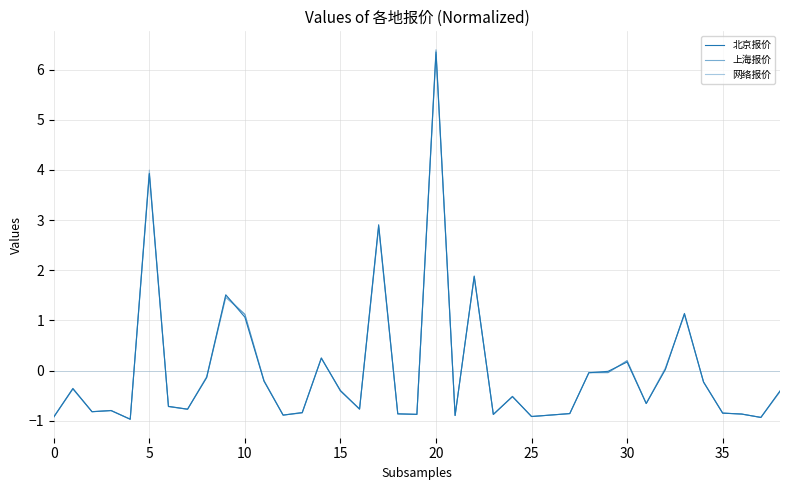

How many intersections are there between 上海报价 and 网络报价?

20